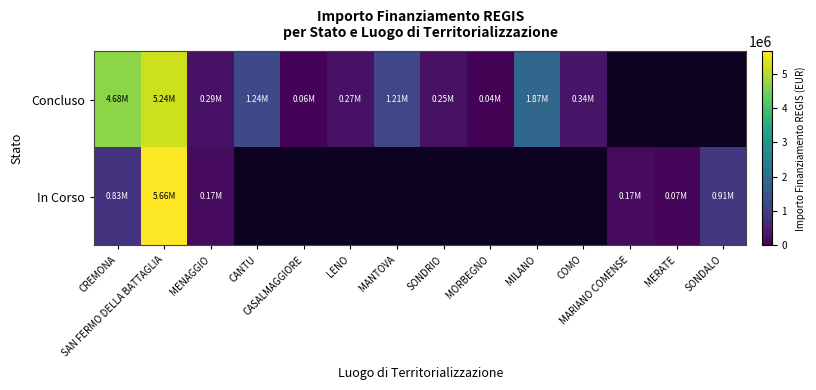

Which category has the highest value across all series?

SAN FERMO DELLA BATTAGLIA